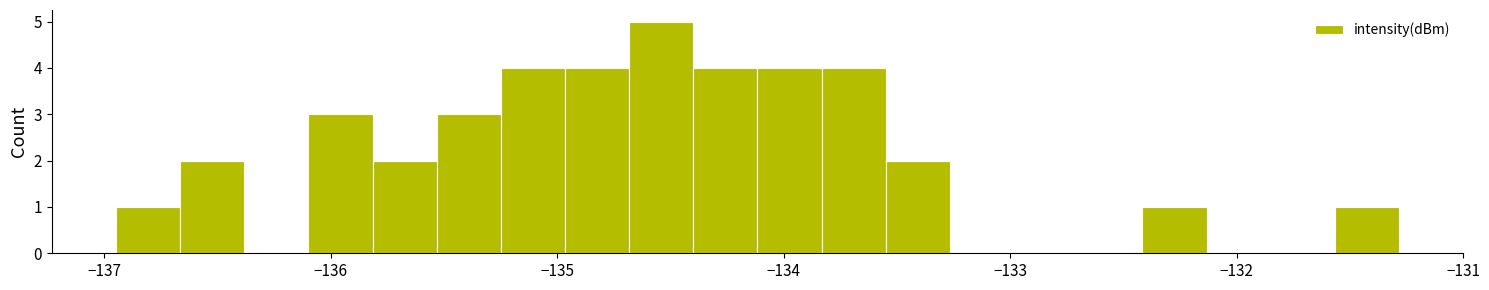

Read against the x-axis, roughly where is the centre of the tallest bar?

-134.5